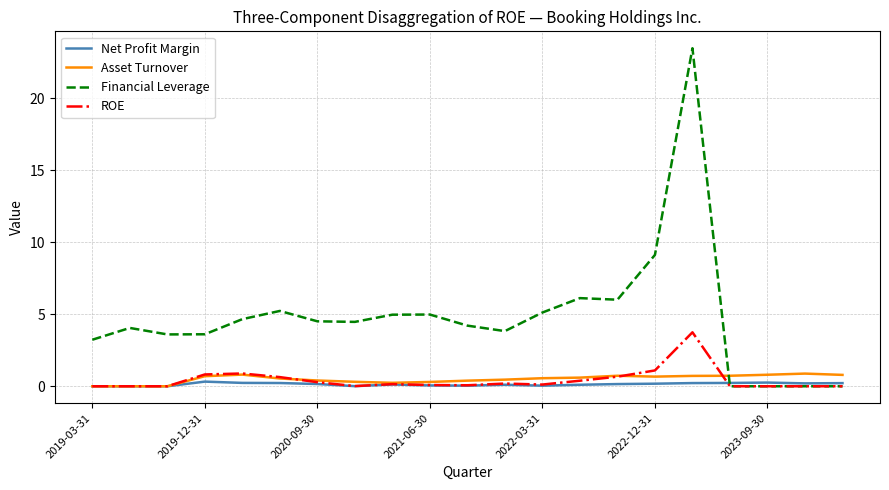

Which series has the largest range (max minus min)?

Financial Leverage